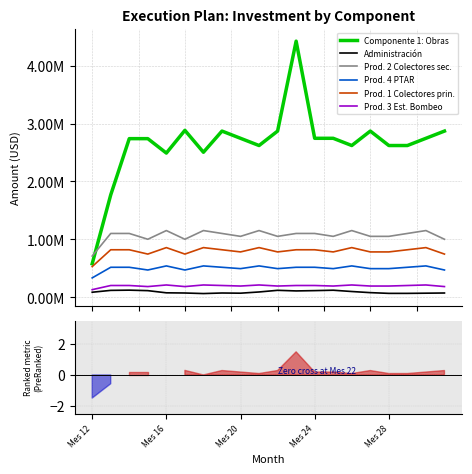

Which series has the widest spread of values?

Componente 1: Obras y fiscalización